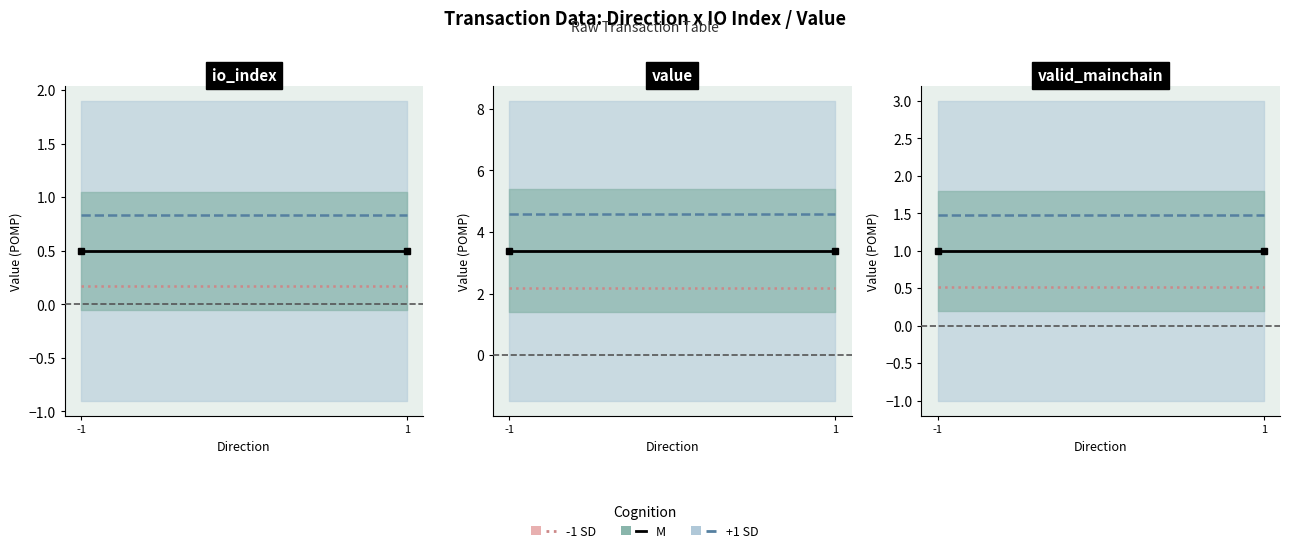

What is the spread (max minus min) of values at 1?

1.0